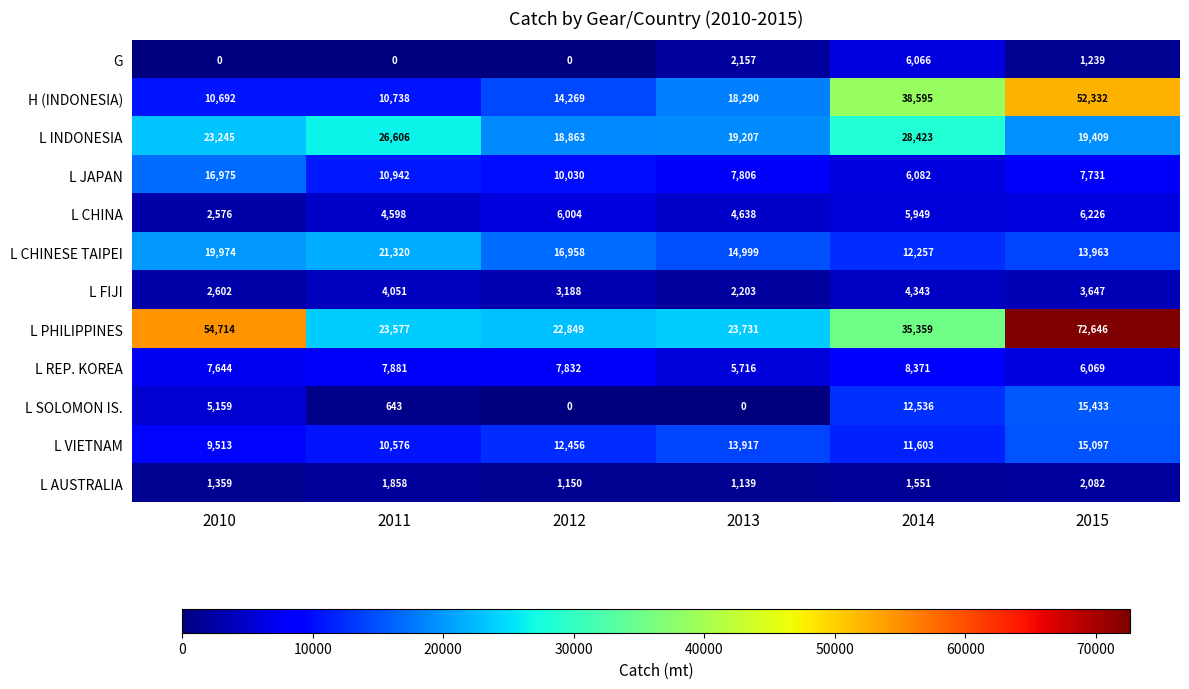

What is the difference between the second highest and second lowest values in the L AUSTRALIA series?

708